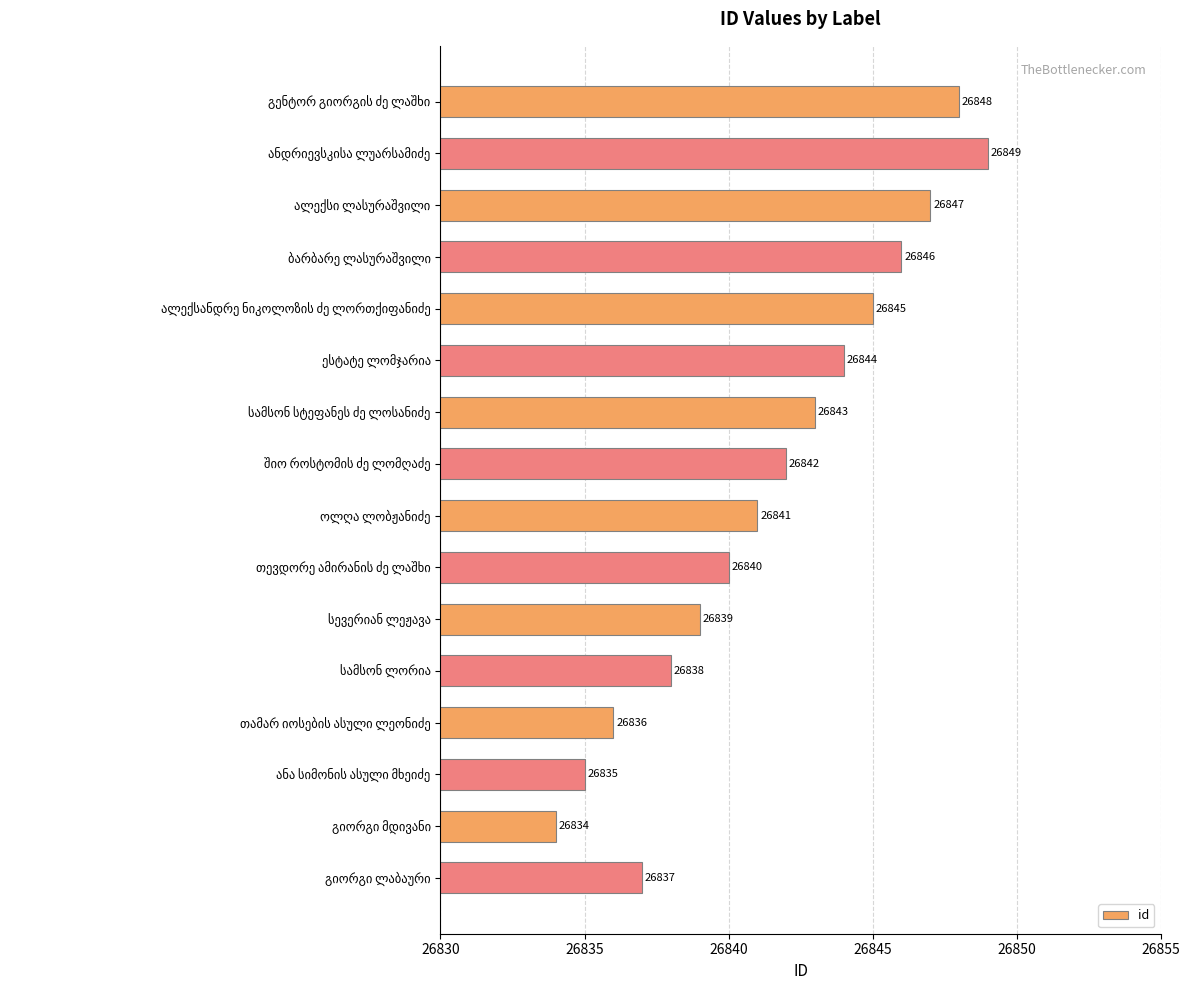

Are the bars grouped side by side (vs. stacked)?

No